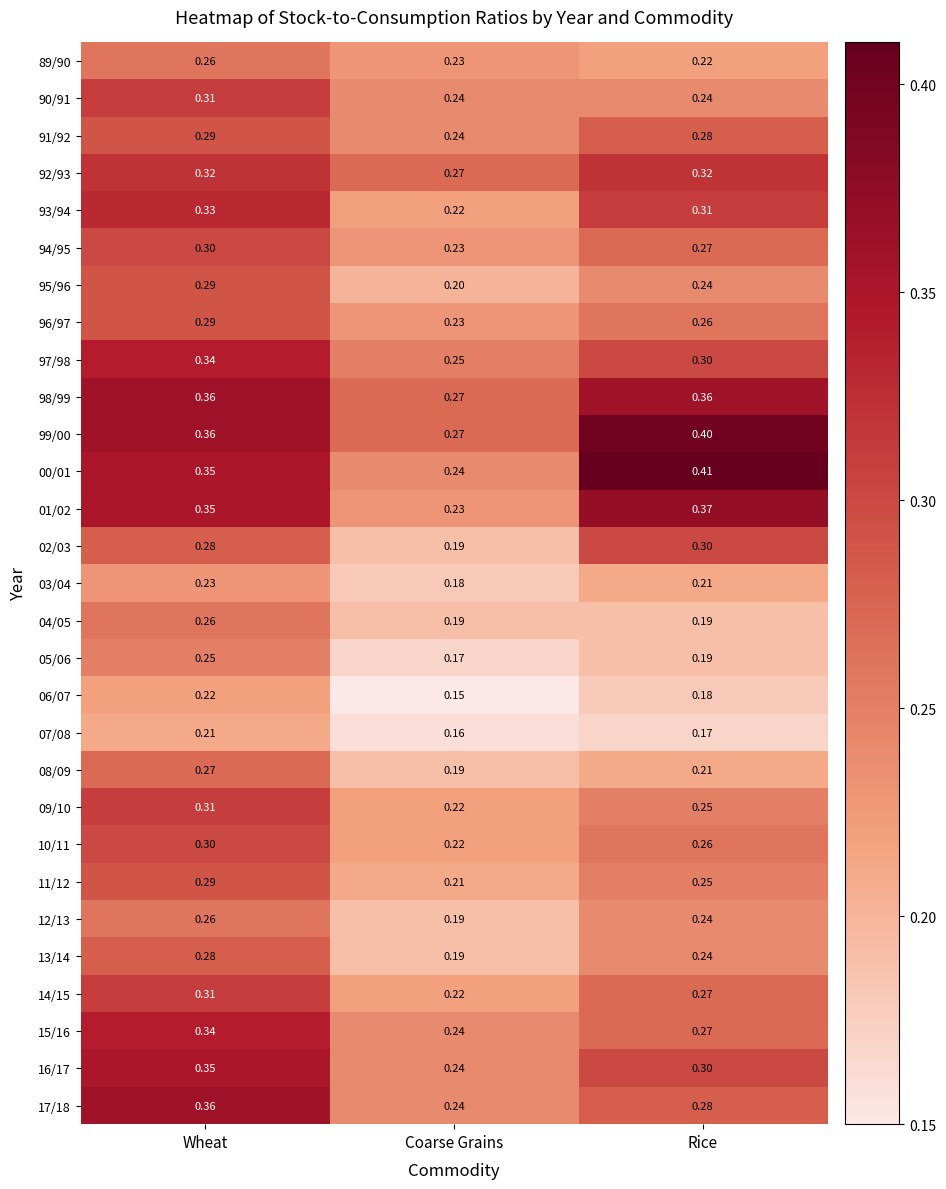

At which label is 94/95 closest to 0?

Coarse Grains